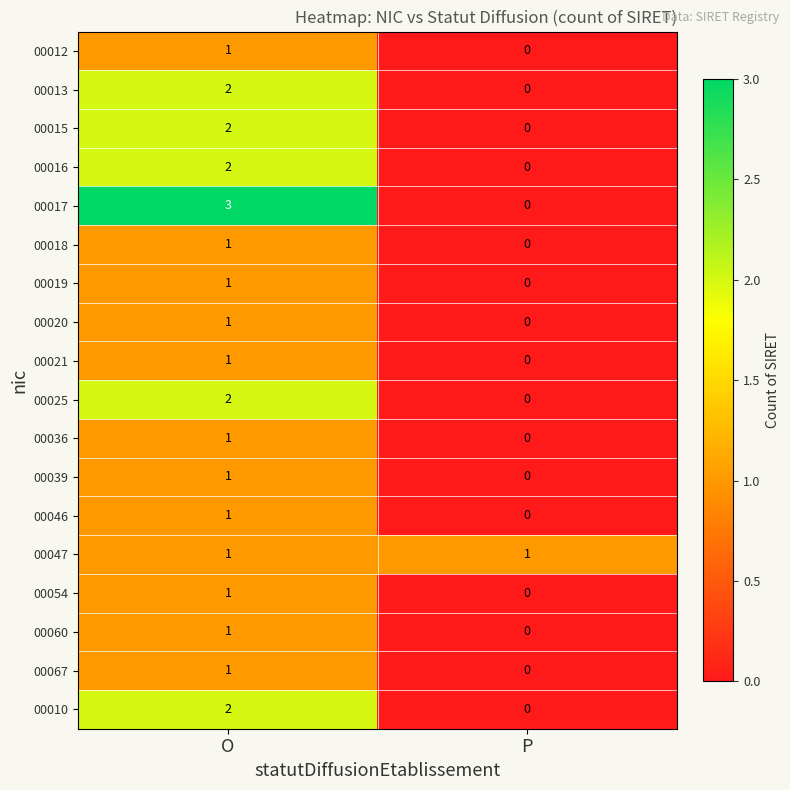

What is the greatest value displayed?

3